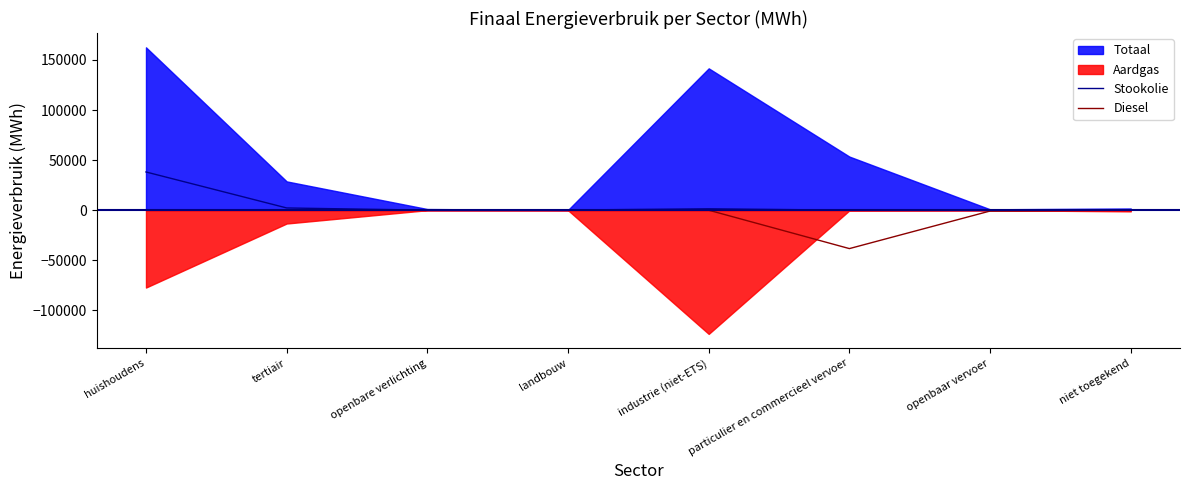

Is it true that Diesel equals -67614.2 at particulier en commercieel vervoer?

False